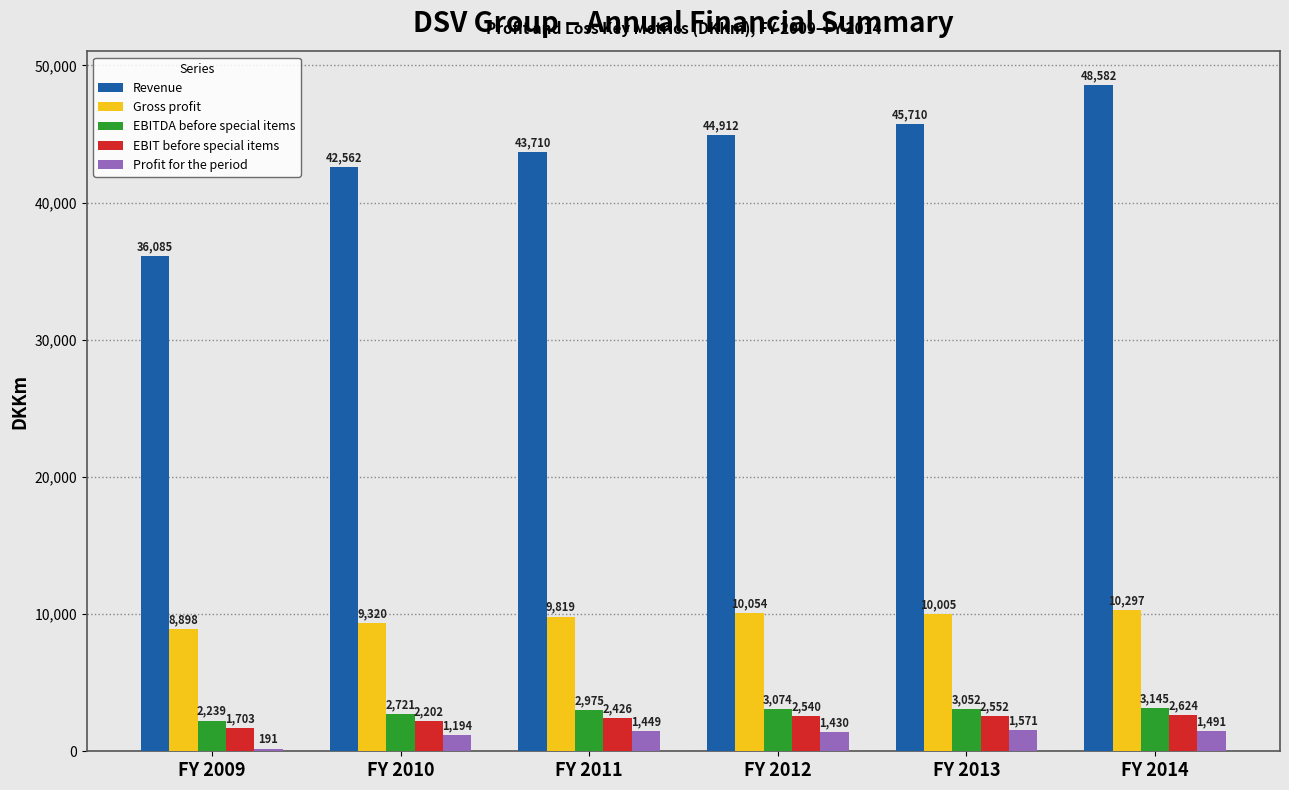

Reading left to right, list all the values displayed in this chart.

Revenue: 36085	42562	43710	44912	45710	48582
Gross profit: 8898	9320	9819	10054	10005	10297
EBITDA before special items: 2239	2721	2975	3074	3052	3145
EBIT before special items: 1703	2202	2426	2540	2552	2624
Profit for the period: 191	1194	1449	1430	1571	1491